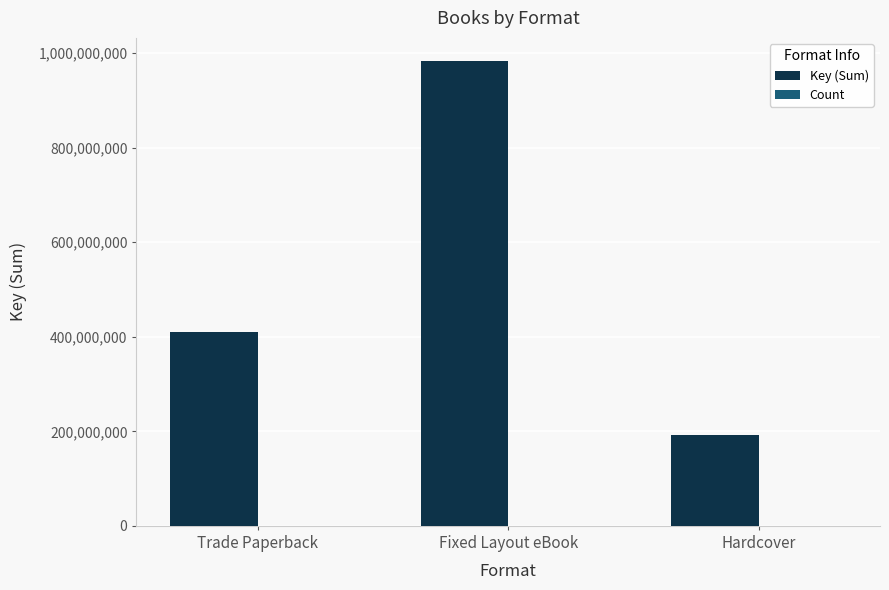

Which category has the highest value in the Key (Sum) series?

Fixed Layout eBook